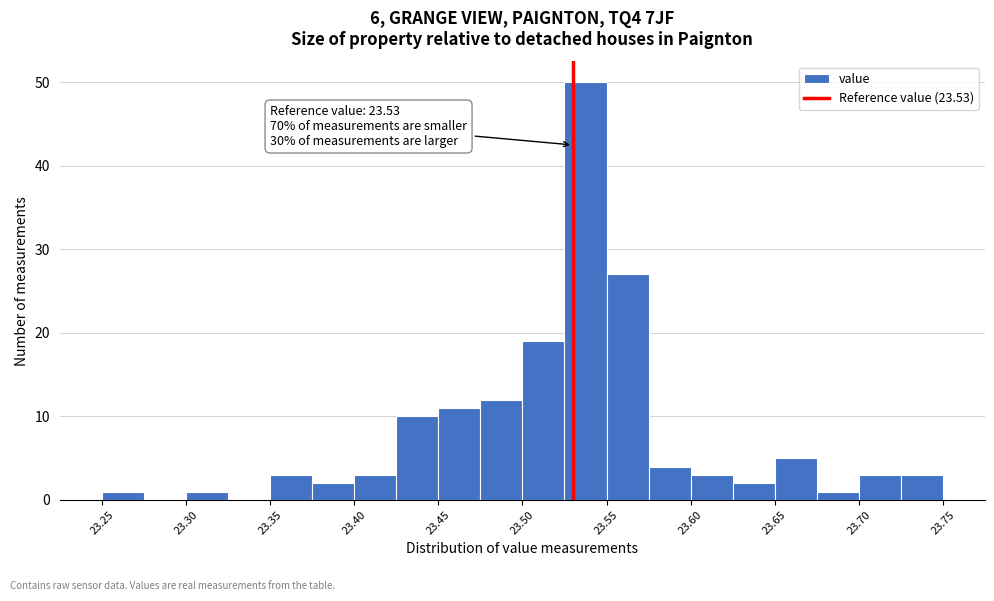

Over which range of the x-axis is the bar tallest?

23.525 to 23.550